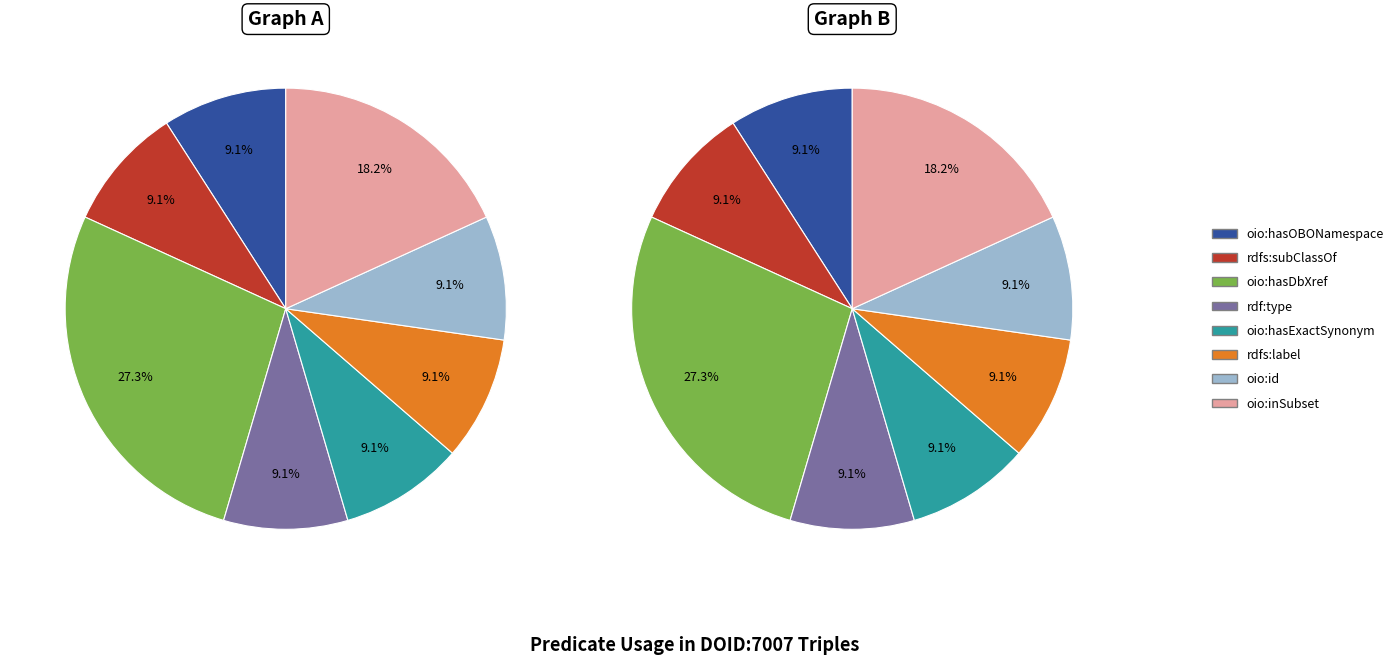

Is there any slice that represents more than half of the pie?

No